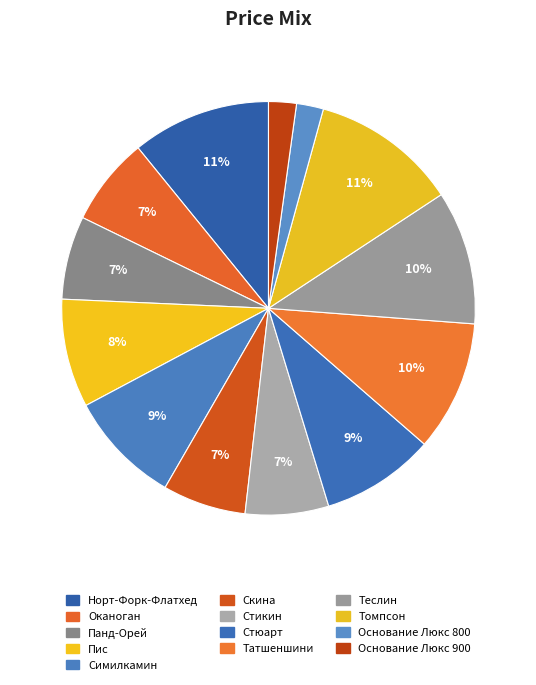

To the nearest percent, what portion does Основание Люкс 900 represent?

2%